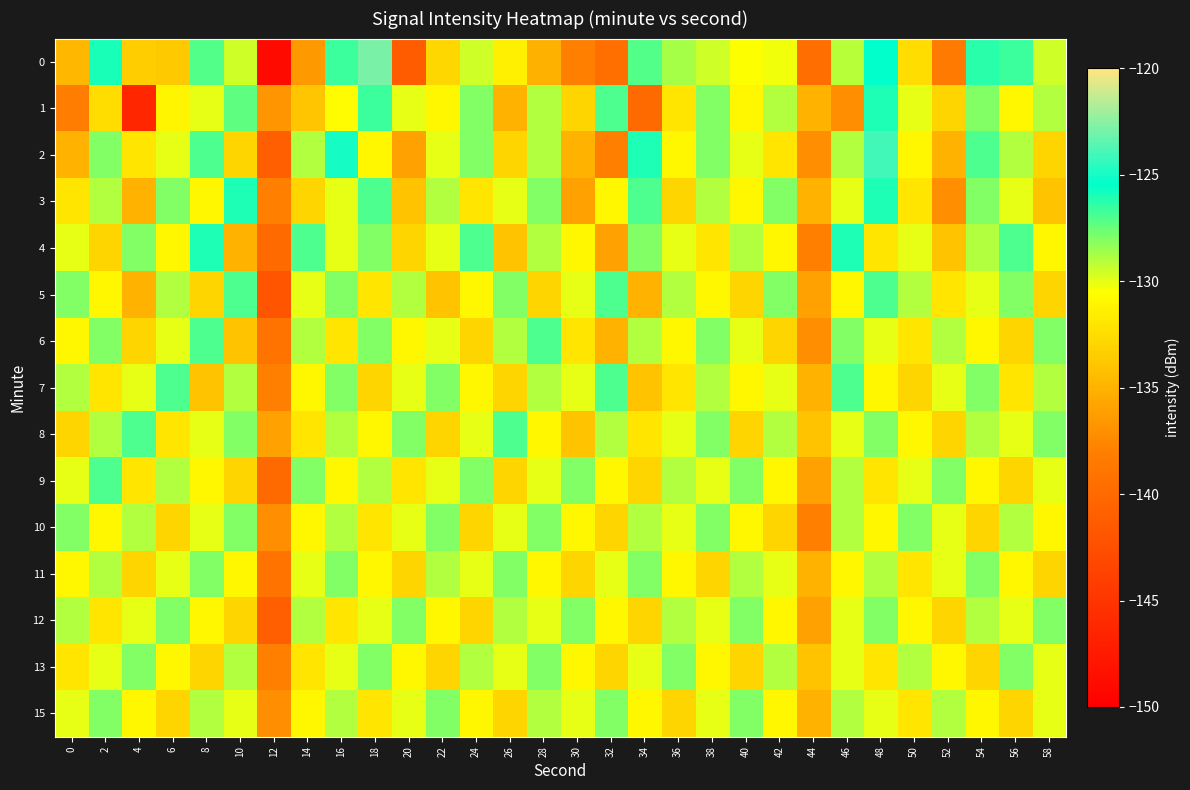

What is the difference between the highest and lowest values at 28?

8.1